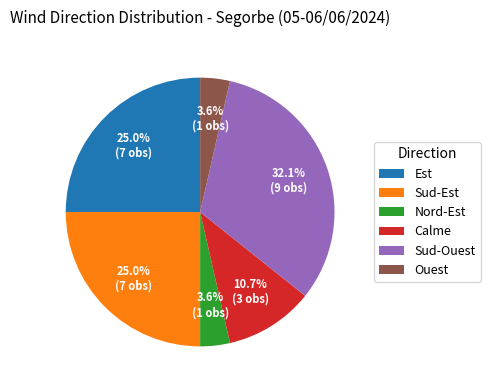

Which has a higher value, Nord-Est or Sud-Est?

Sud-Est